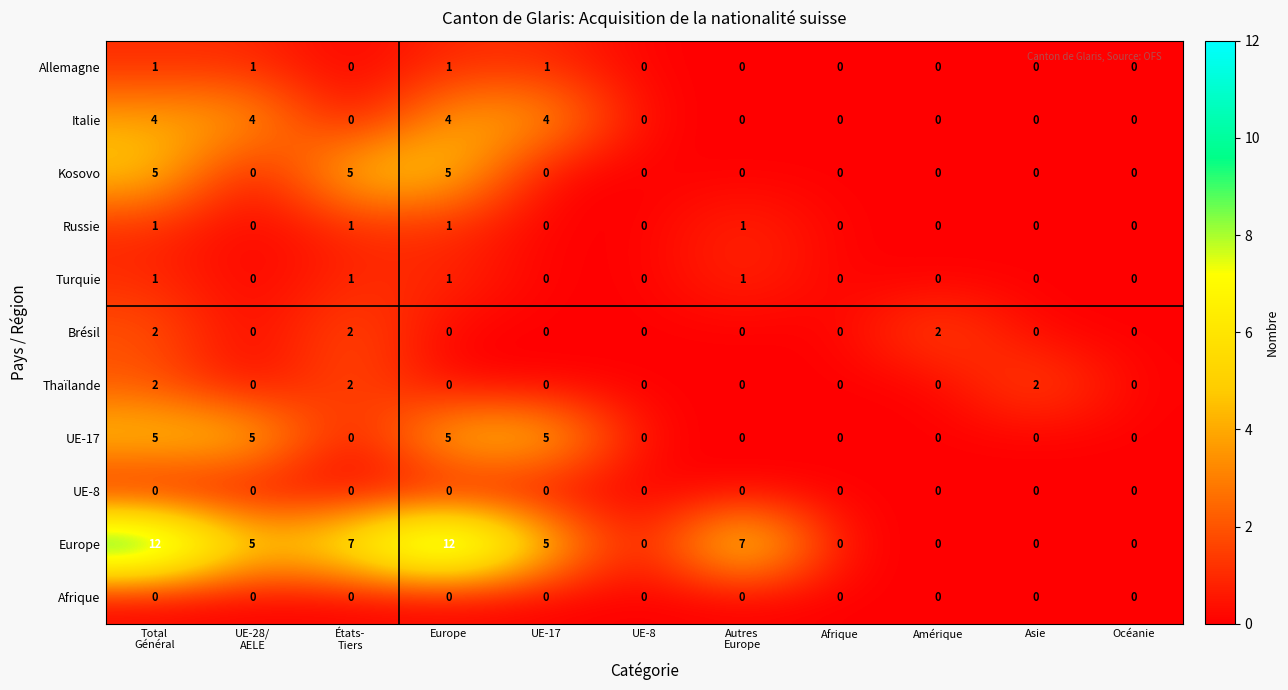

What is the total value across all series at États-
Tiers?

18